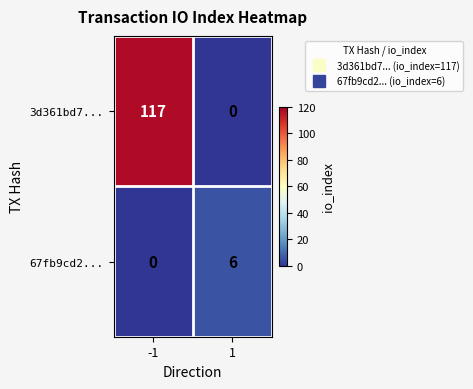

Count the number of categories in the chart.

2